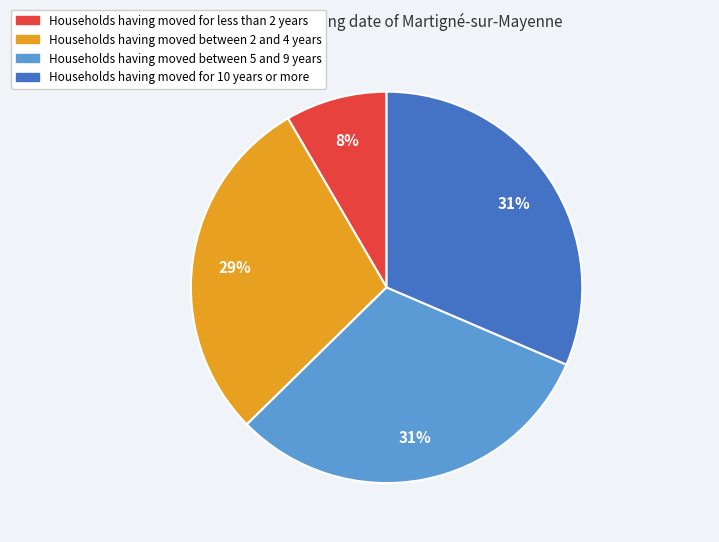

To the nearest percent, what is the difference between the largest and smallest slice percentages?

23%